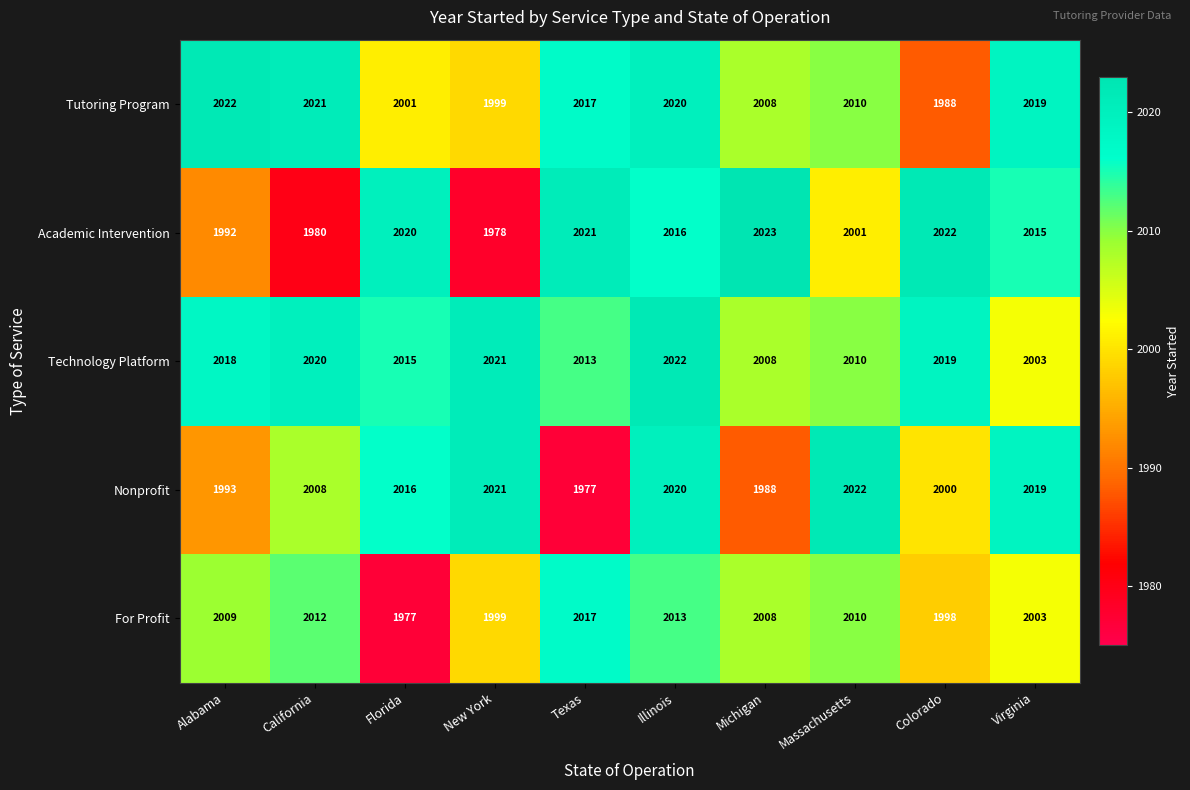

What is the total value across all series at Texas?

10045